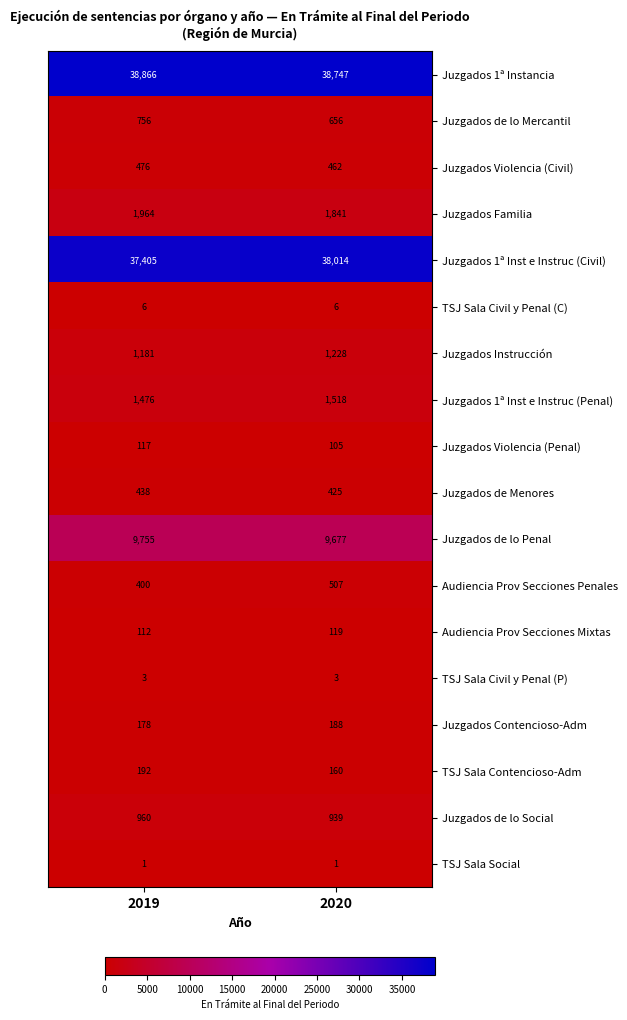

List the series in order of their peak value, highest first.

Juzgados 1ª Instancia, Juzgados 1ª Inst e Instruc (Civil), Juzgados de lo Penal, Juzgados Familia, Juzgados 1ª Inst e Instruc (Penal), Juzgados Instrucción, Juzgados de lo Social, Juzgados de lo Mercantil, Audiencia Prov Secciones Penales, Juzgados Violencia (Civil), Juzgados de Menores, TSJ Sala Contencioso-Adm, Juzgados Contencioso-Adm, Audiencia Prov Secciones Mixtas, Juzgados Violencia (Penal), TSJ Sala Civil y Penal (C), TSJ Sala Civil y Penal (P), TSJ Sala Social